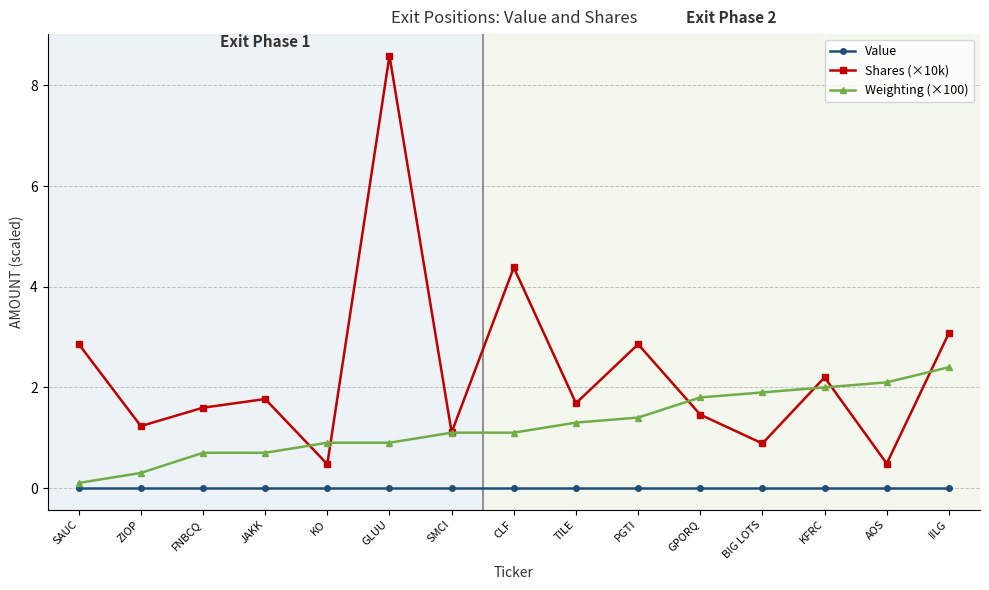

How many categories are shown in the chart?

15